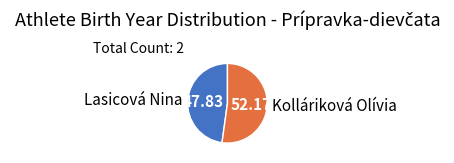

True or false: Kolláriková Olívia accounts for 62% of the total.

False